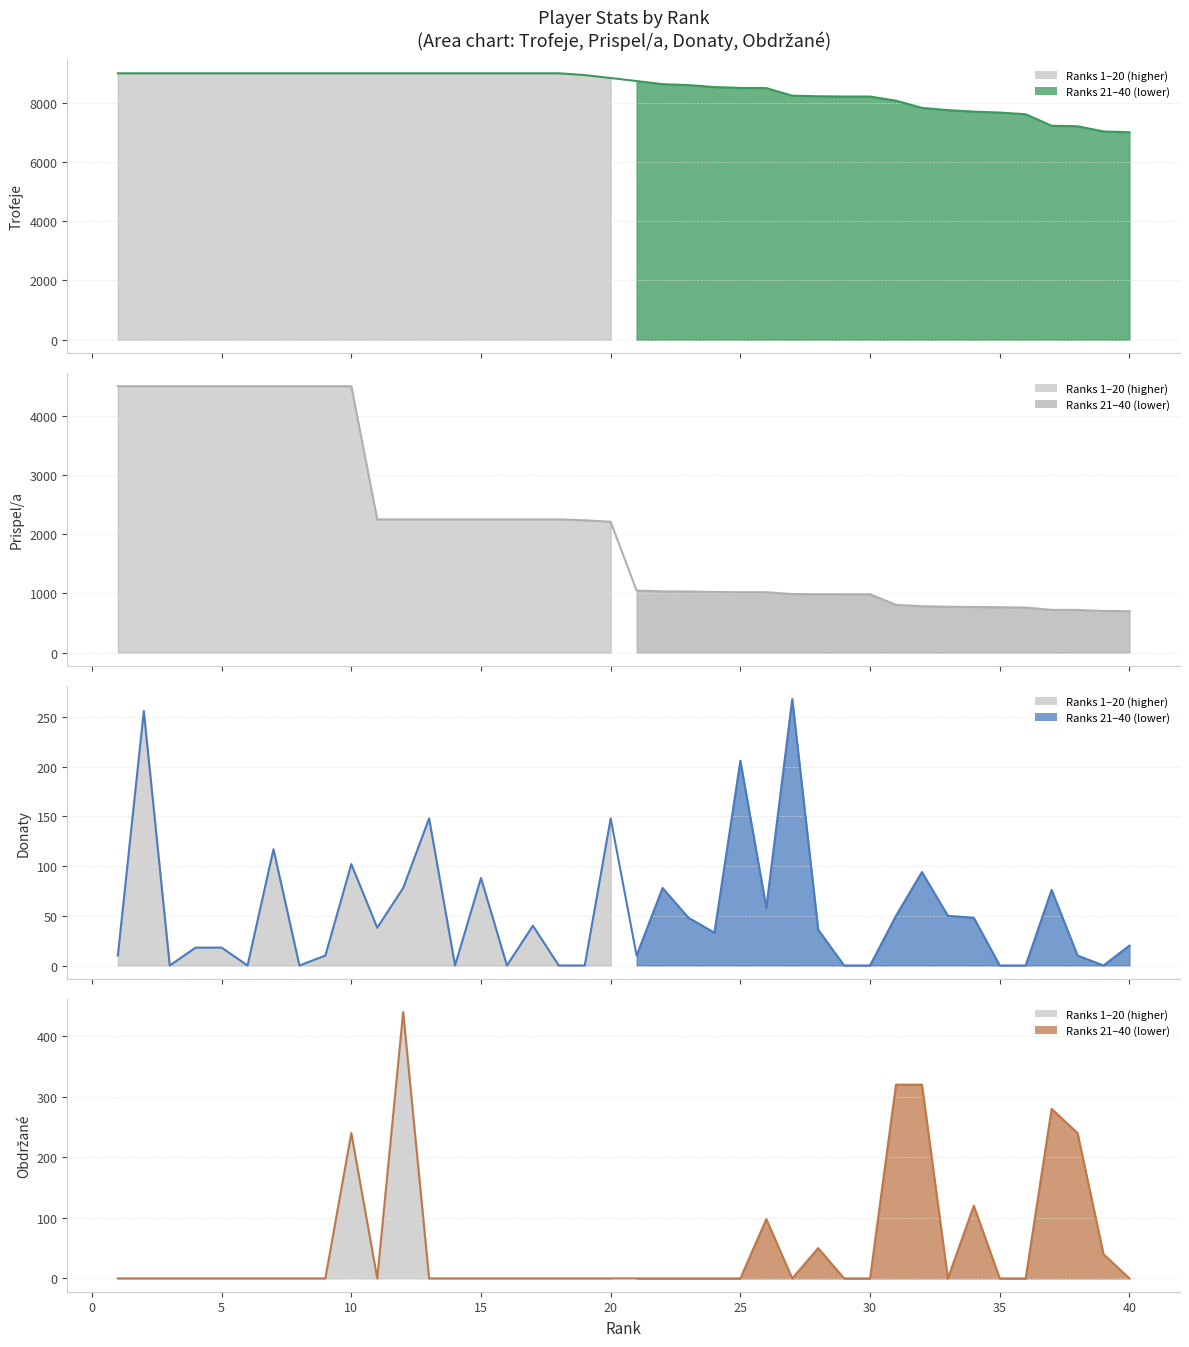

Reading left to right, list all the values displayed in this chart.

Trofeje line: 9000	9000	9000	9000	9000	9000	9000	9000	9000	9000	9000	9000	9000	9000	9000	9000	9000	9000	8941	8840	8738	8633	8602	8535	8505	8500	8244	8224	8215	8215	8074	7832	7755	7705	7674	7617	7227	7211	7035	7007
Prispel/a line: 4500	4500	4500	4500	4500	4500	4500	4500	4500	4500	2250	2250	2250	2250	2250	2250	2250	2250	2235	2210	1048	1035	1032	1024	1020	1020	989	986	985	985	807	783	775	770	767	761	722	721	703	700
Donaty line: 10	256	0	18	18	0	117	0	10	102	38	78	148	0	88	0	40	0	0	148	10	78	48	33	206	58	268	36	0	0	50	94	50	48	0	0	76	10	0	20
Obdržané line: 0	0	0	0	0	0	0	0	0	240	0	440	0	0	0	0	0	0	0	0	0	0	0	0	0	98	0	50	0	0	320	320	0	120	0	0	280	240	40	0